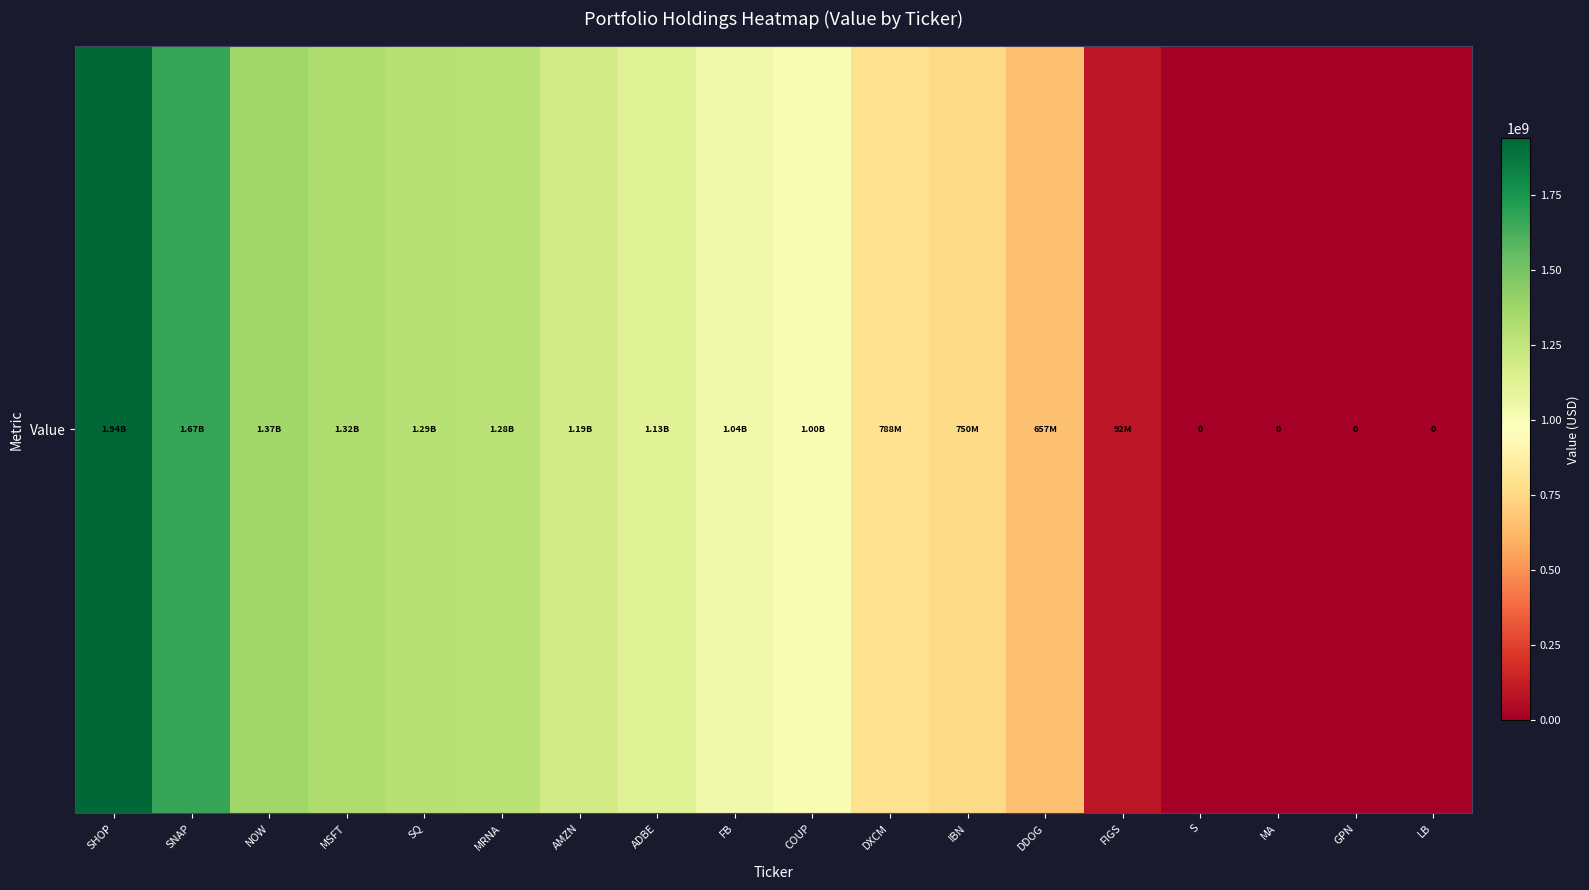

What is the greatest value displayed?

1938948000